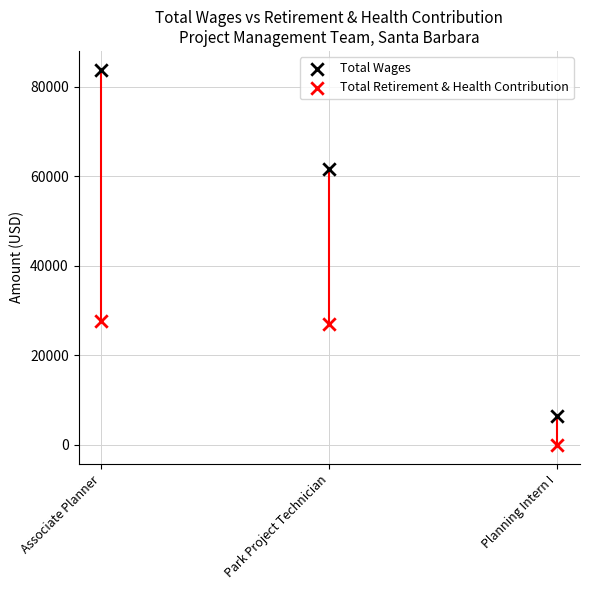

Which series contains the highest Y value?

Total Wages